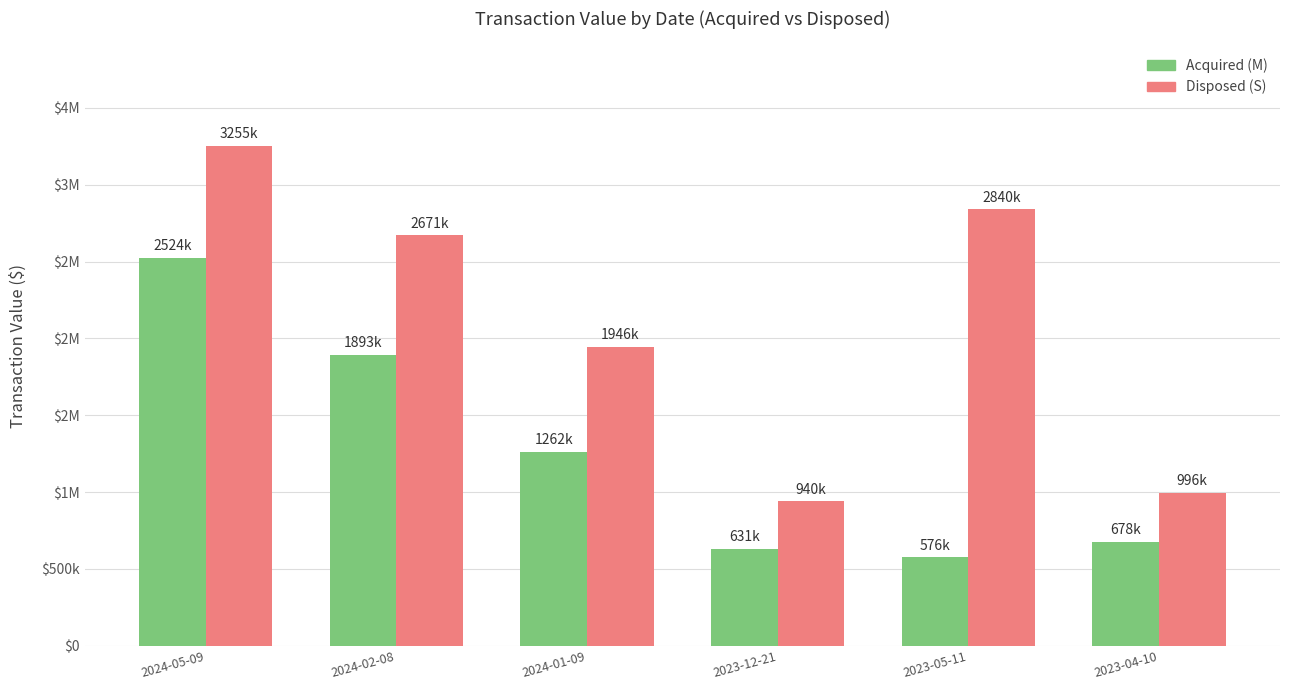

Reading left to right, transcribe all the data shown in this chart.

Acquired (M): 2524000	1893000	1262000	631000	576385	678100
Disposed (S): 3255200	2670750	1945700	939900	2840226	995600